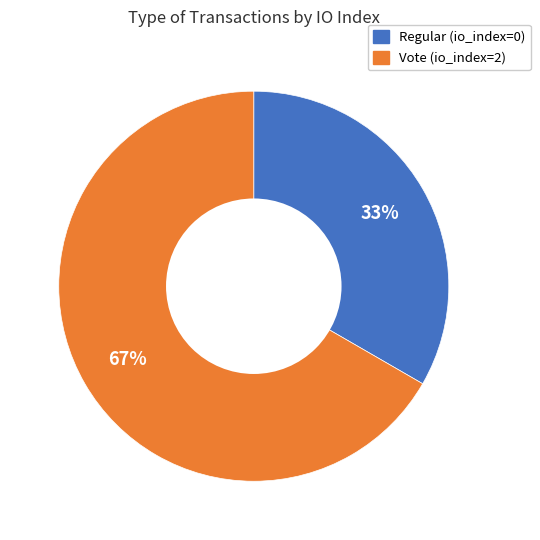

To the nearest percent, what is the combined percentage of Vote (io_index=2) and Regular (io_index=0)?

100%